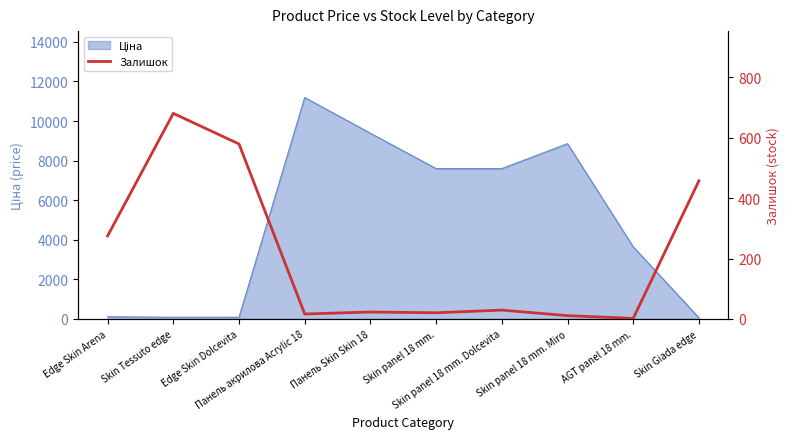

The value at Edge Skin Dolcevita is 579.6. True or false?

True